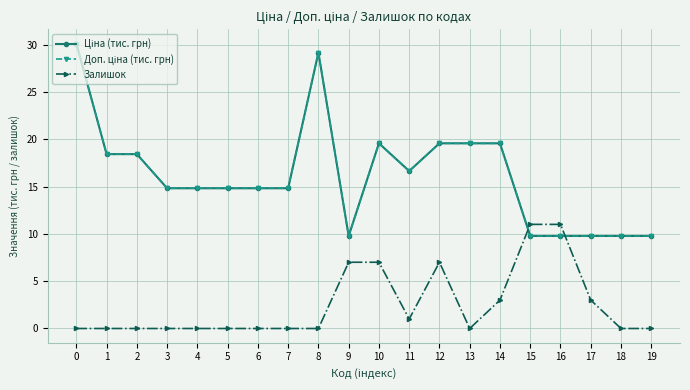

Is this an area chart (filled region under the line)?

No